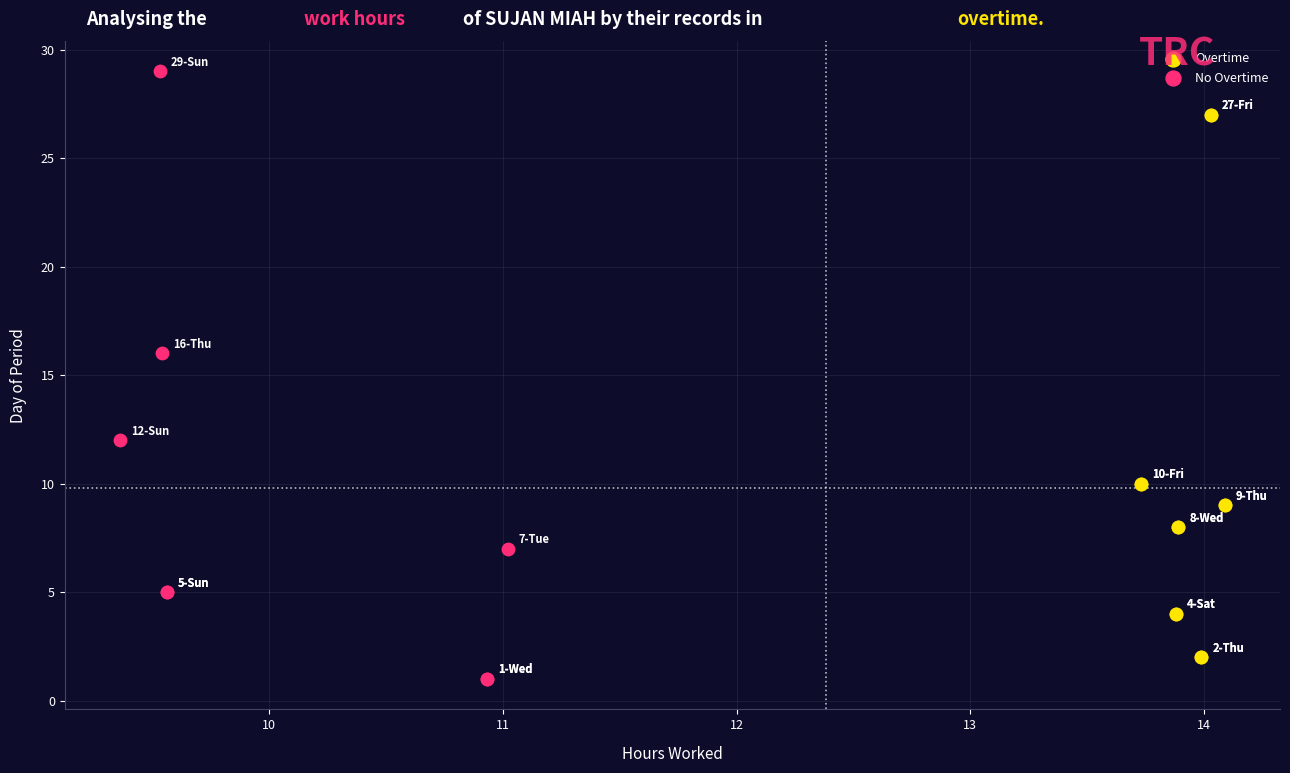

Which series contains the highest Y value?

No Overtime